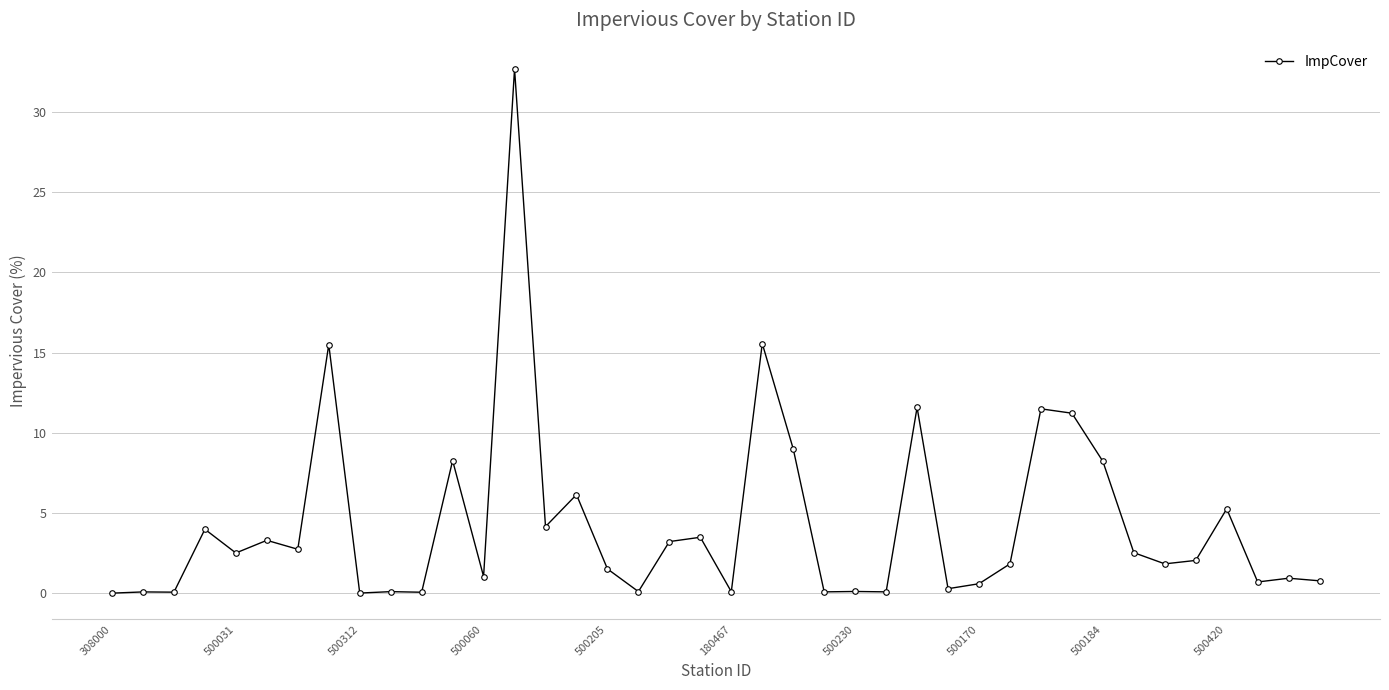

What is the difference between the maximum and minimum values?

32.7